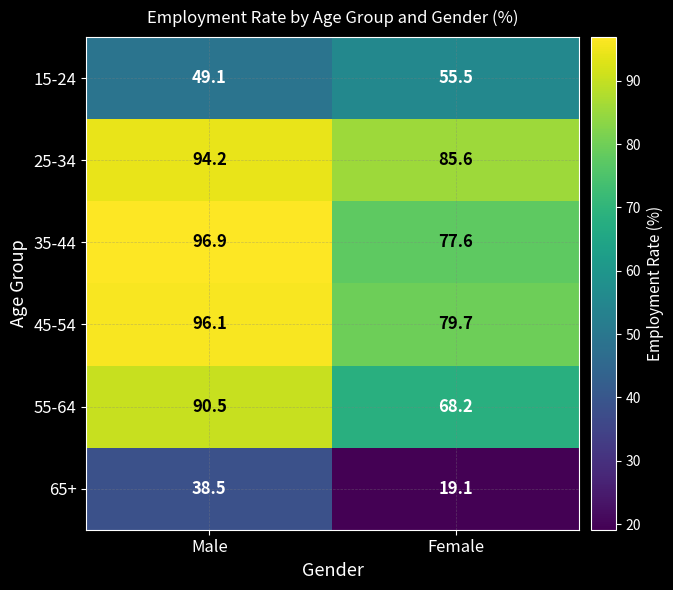

What is the greatest value displayed?

96.9